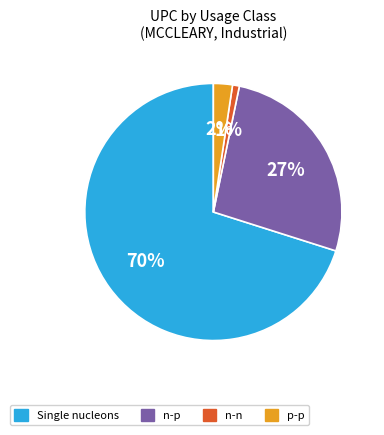

Do p-p and n-p together represent more than half of the pie?

No